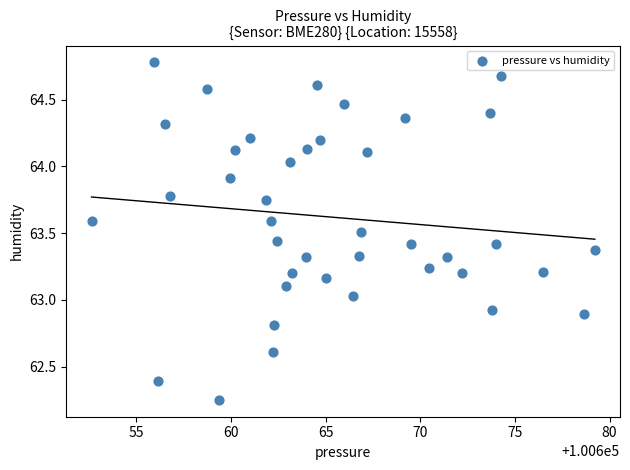

What is the range of Y values (max minus min)?

2.5